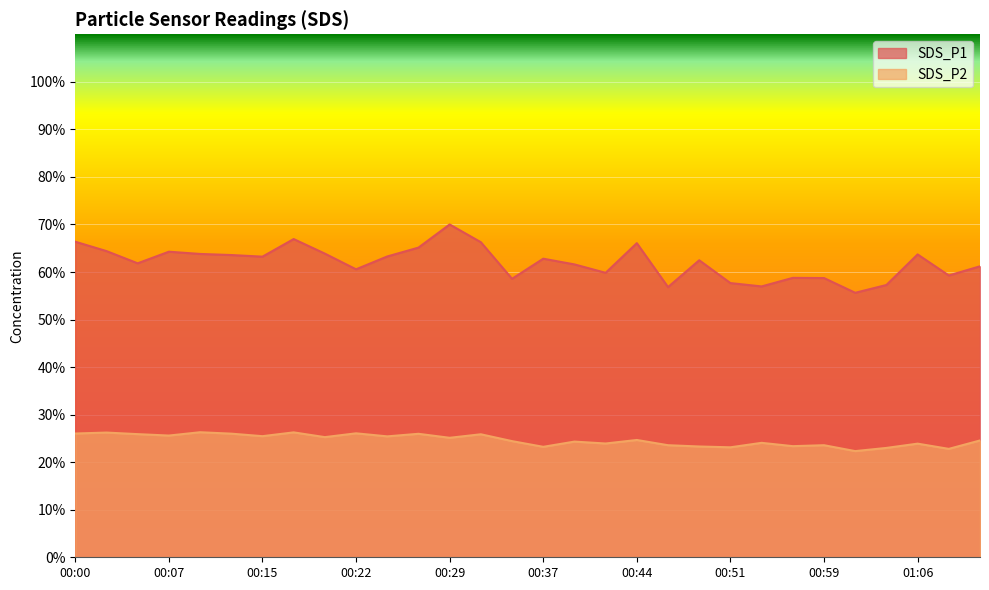

What are all the series names shown in the legend?

SDS_P1, SDS_P2